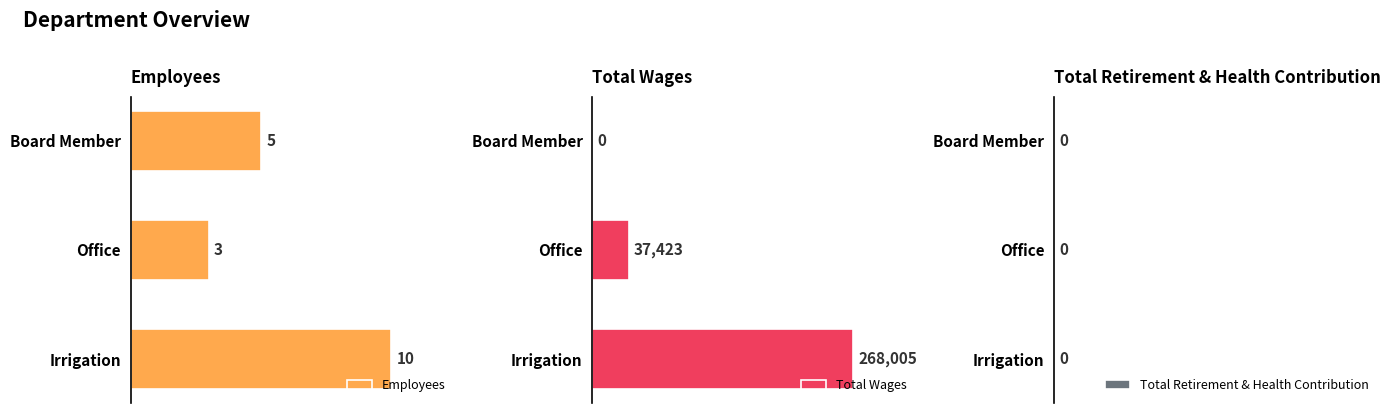

Which category has the highest value in the Total Wages series?

Irrigation